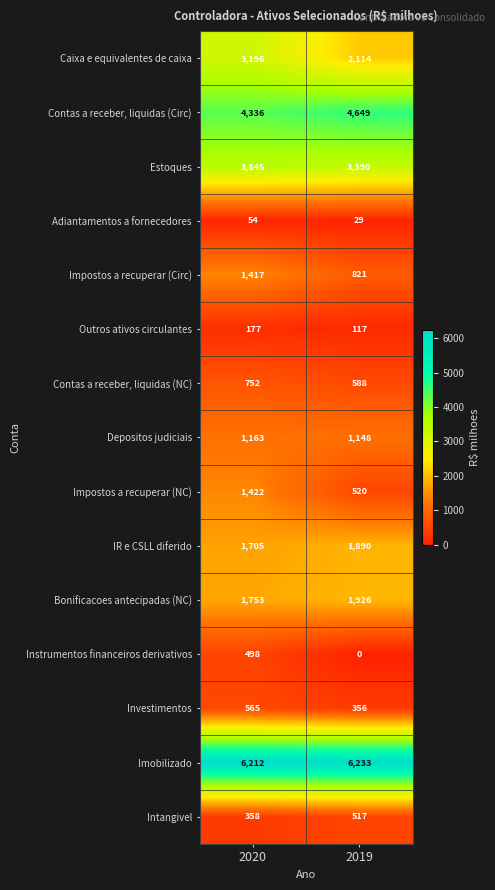

What is the average value of the Caixa e equivalentes de caixa series?

2655